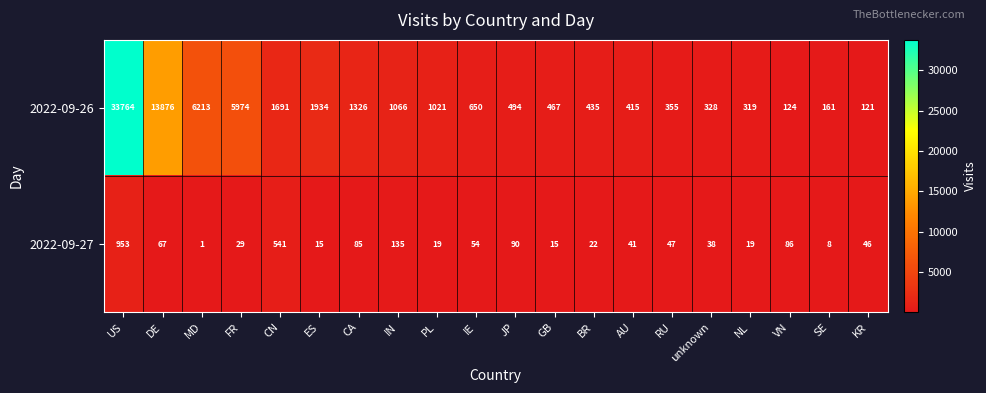

Which category has the lowest value in the 2022-09-27 series?

MD